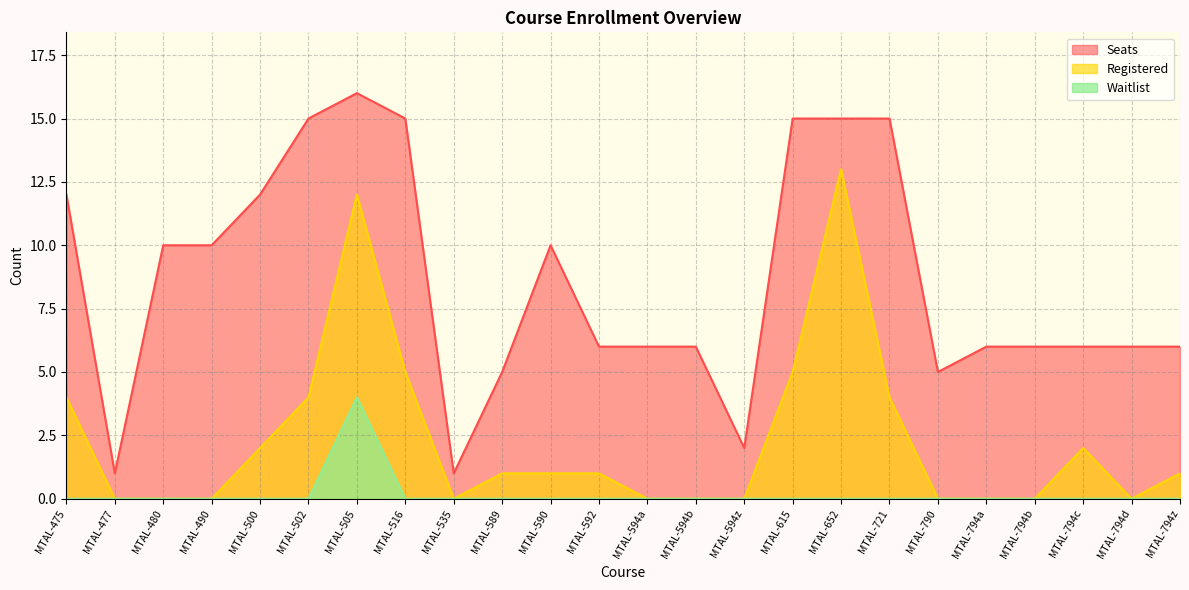

In Registered, how many points are lower than both neighbors (excluding endpoints)?

2